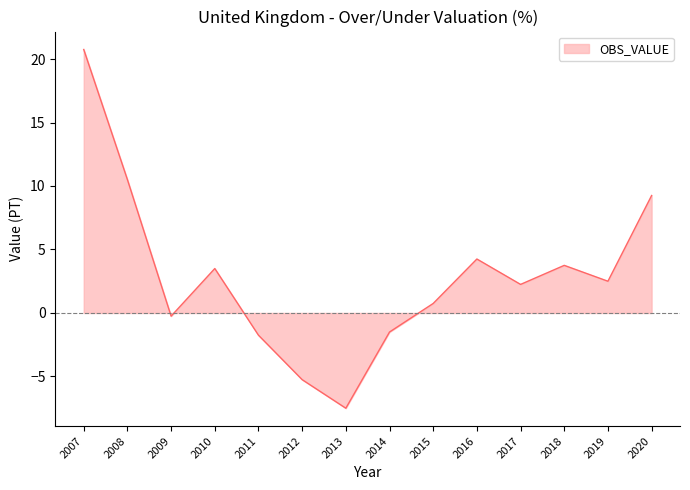

Count the number of data series in this chart.

1